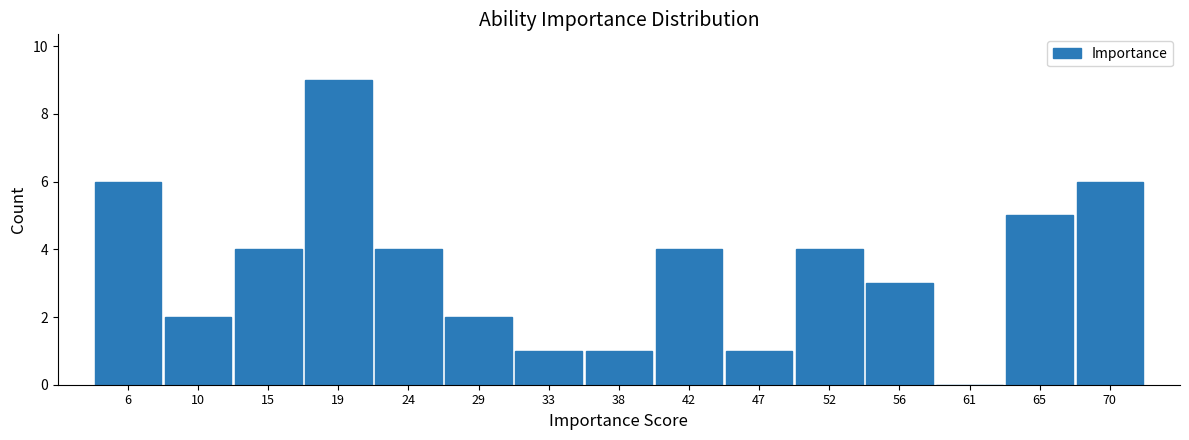

Reading left to right, what are all the values shown in this chart?

6=6	10=2	15=4	19=9	24=4	29=2	33=1	38=1	42=4	47=1	52=4	56=3	61=0	65=5	70=6